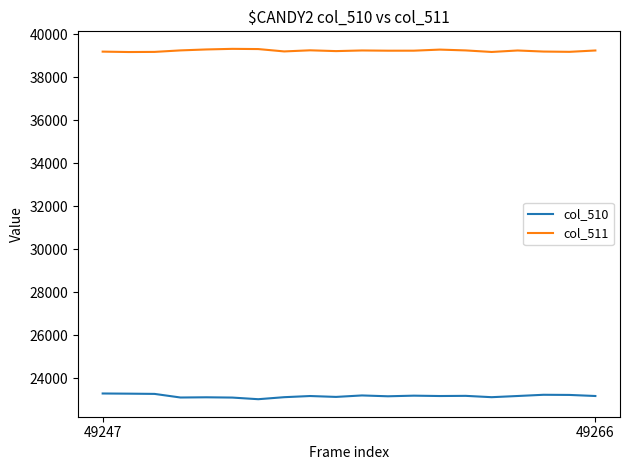

What is the highest value of the col_510 series?

23285